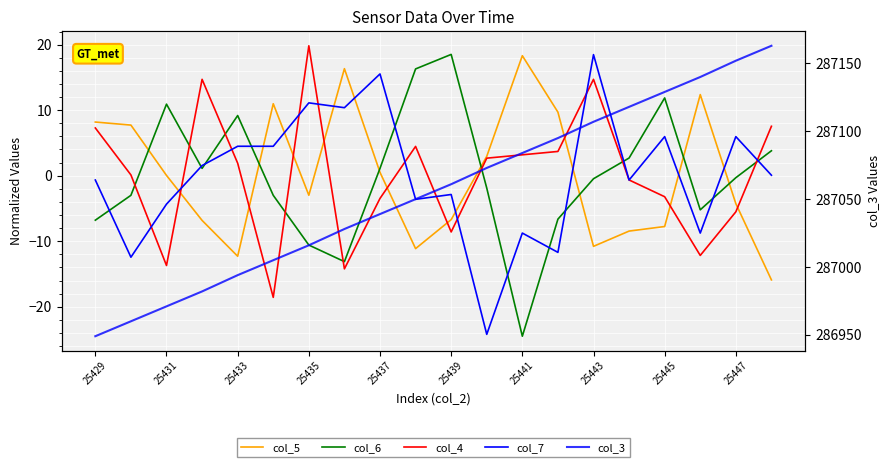

What is the minimum value shown in the chart?

-24.5